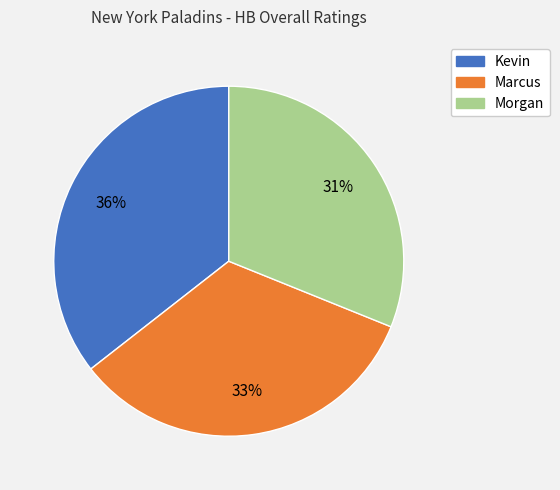

Is it true that Marcus is 22% of the pie?

False